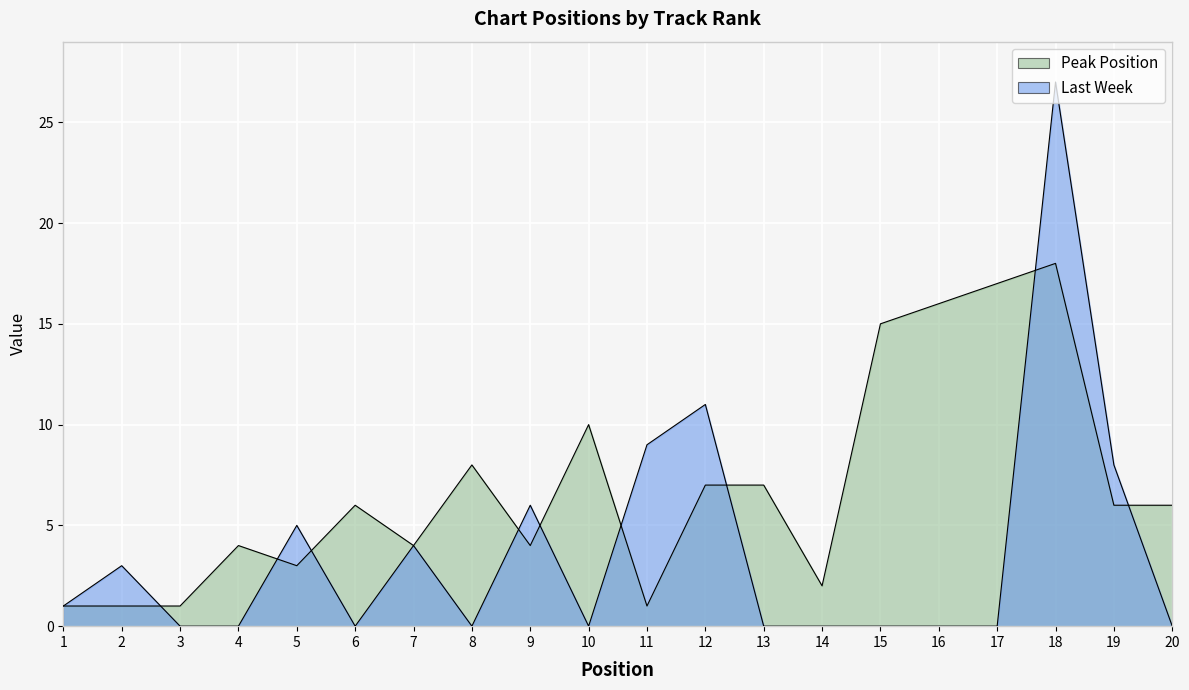

What are all the series names shown in the legend?

Peak Position, Last Week